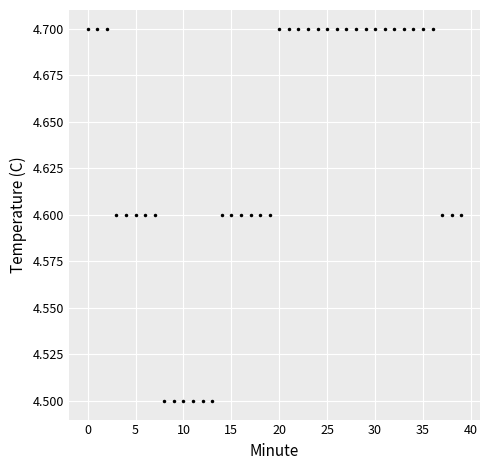

What is the smallest value displayed?

4.5